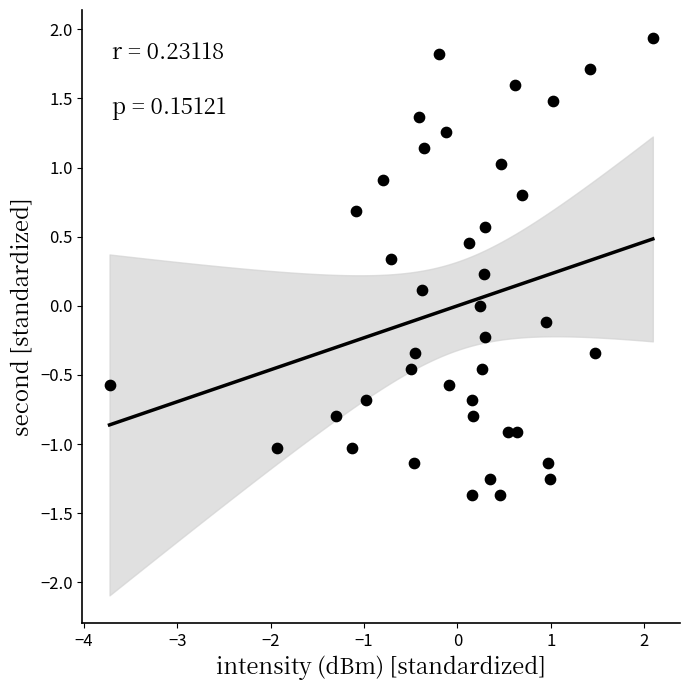

What is the range of Y values (max minus min)?

3.3